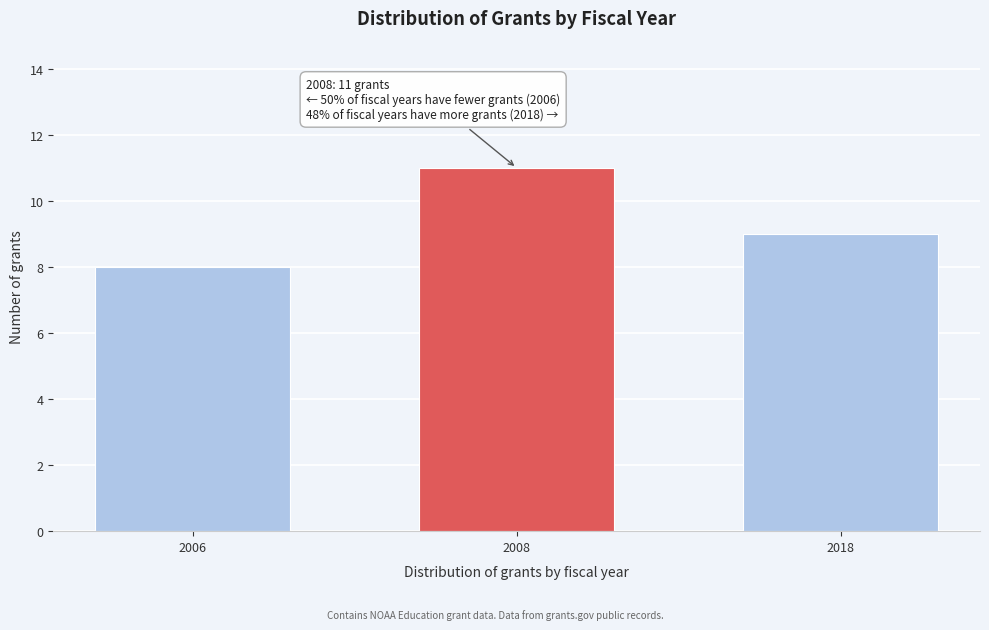

Reading left to right, extract all data points from this chart.

8	11	9